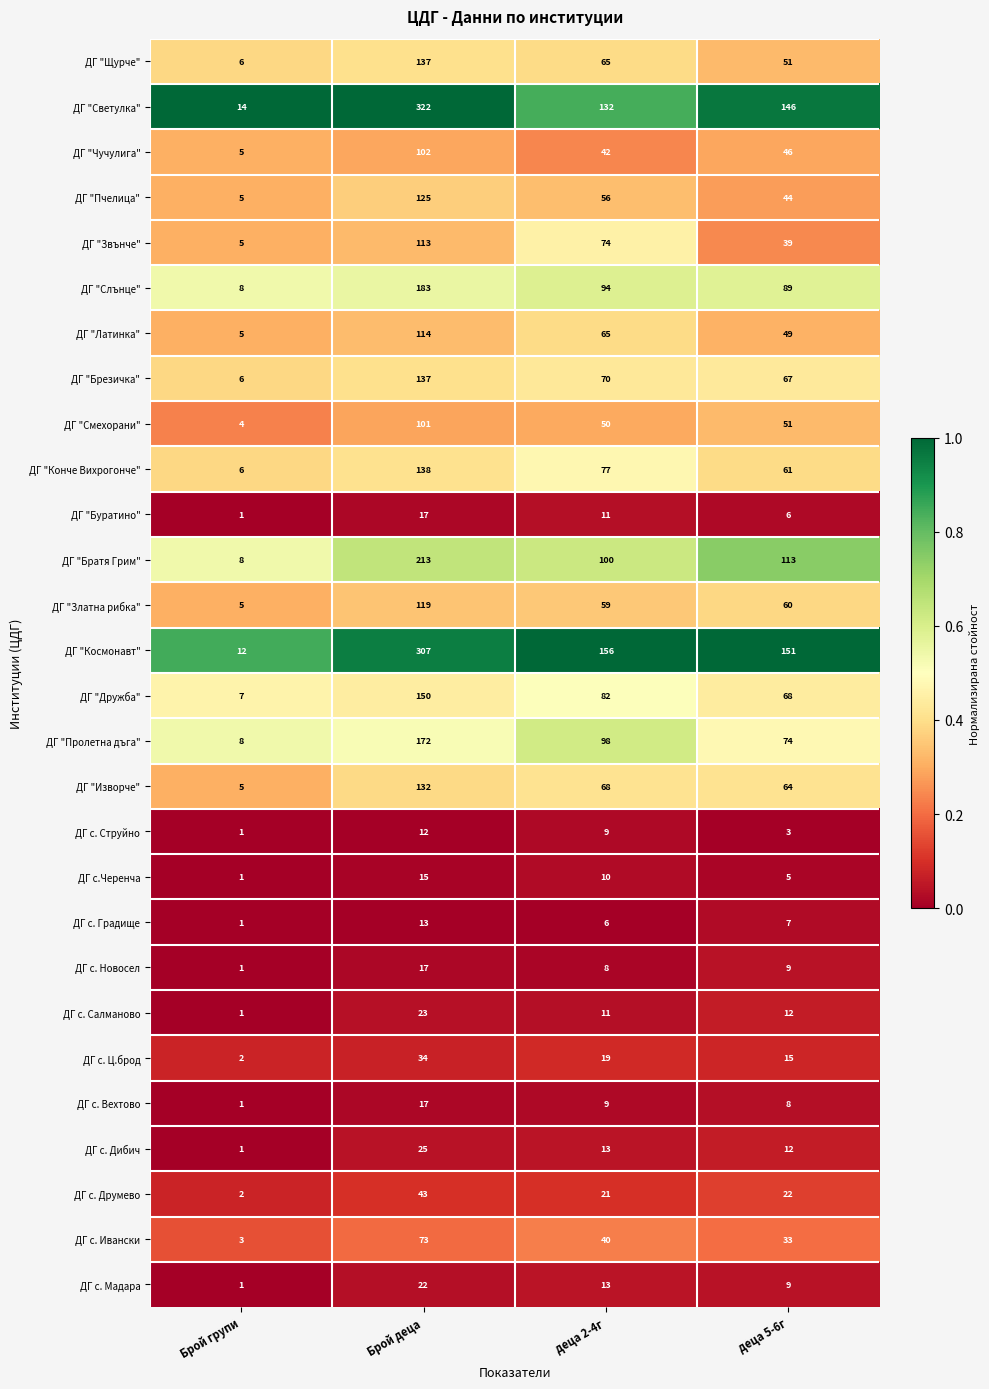

Rank the categories by ДГ с.Черенча value from highest to lowest.

Брой деца, деца 2-4г, деца 5-6г, Брой групи